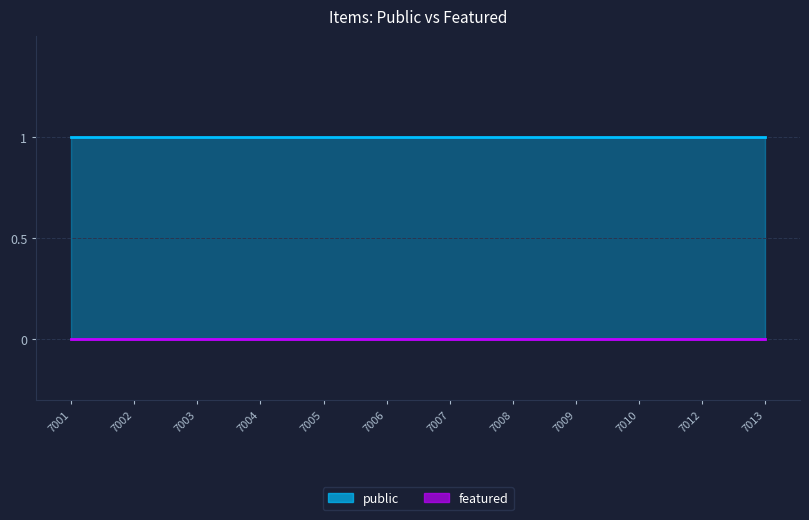

List the labels in order of featured value, largest first.

7001, 7002, 7003, 7004, 7005, 7006, 7007, 7008, 7009, 7010, 7012, 7013